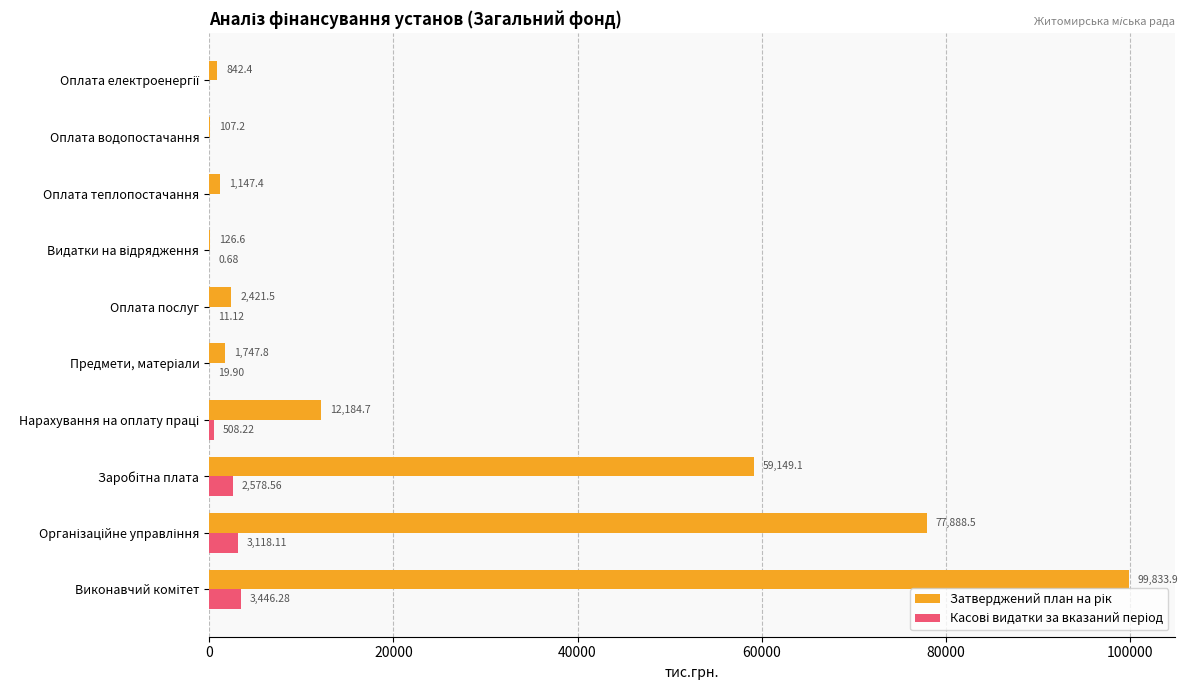

Count the number of categories in the chart.

10